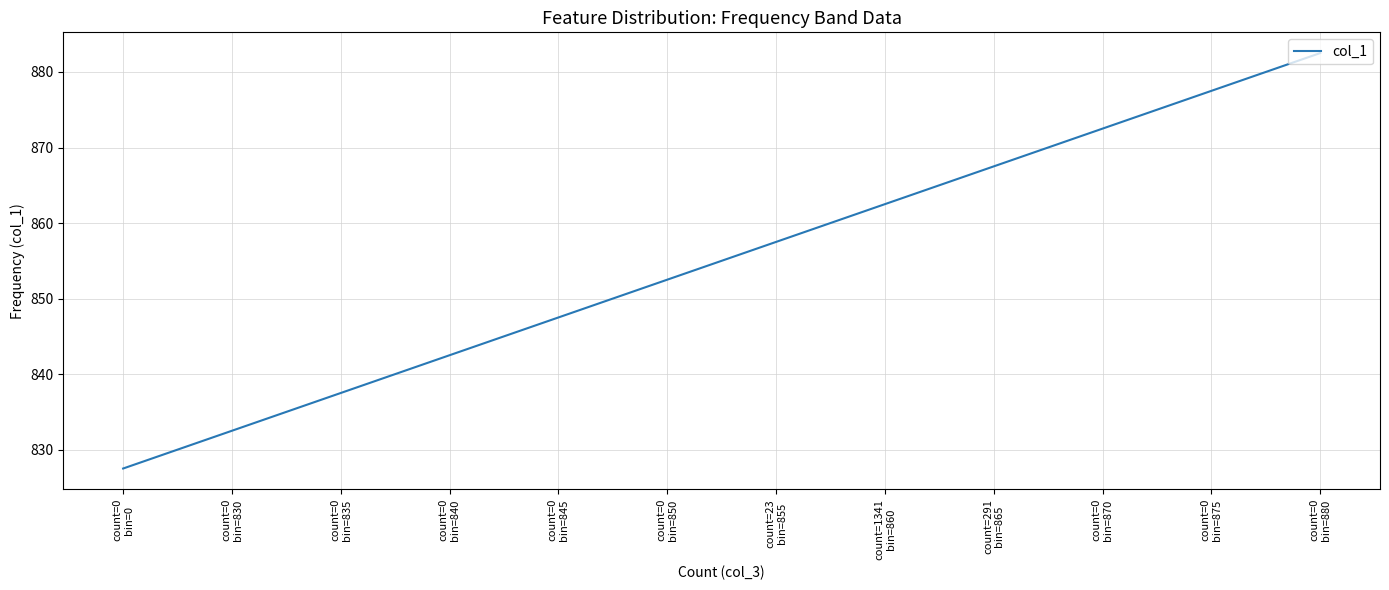

The chart shows a value of 842.5 at count=0
bin=840. True or false?

True